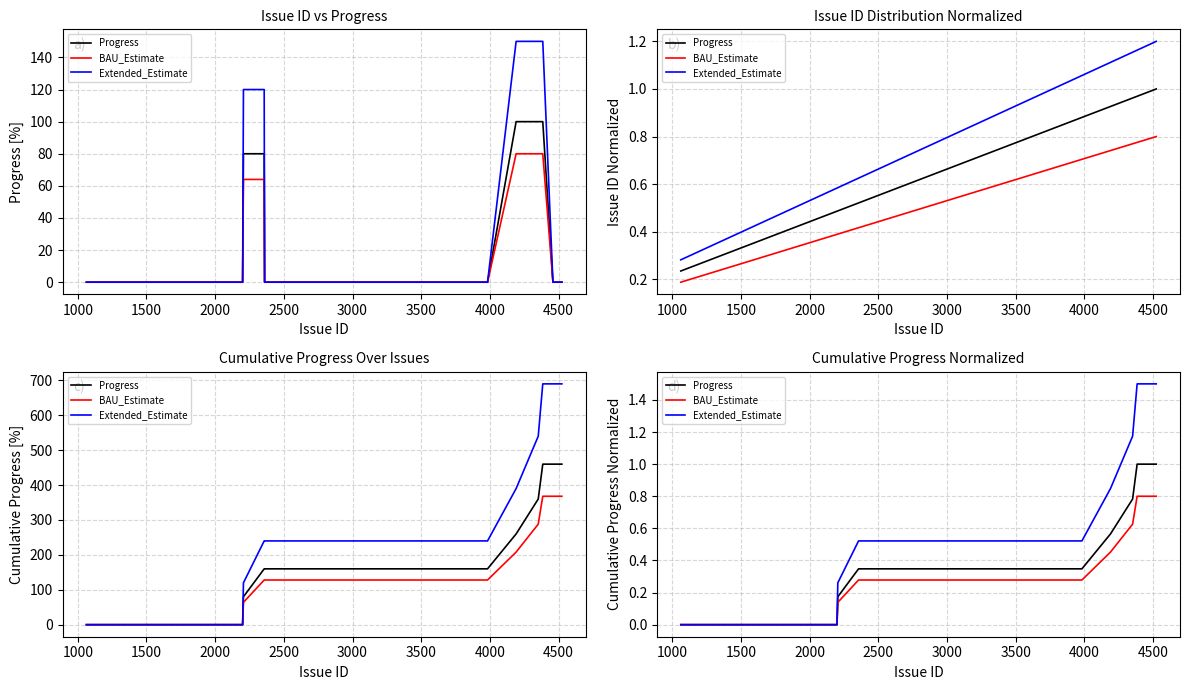

Is it true that BAU_Estimate equals 0.4 at 12?

False